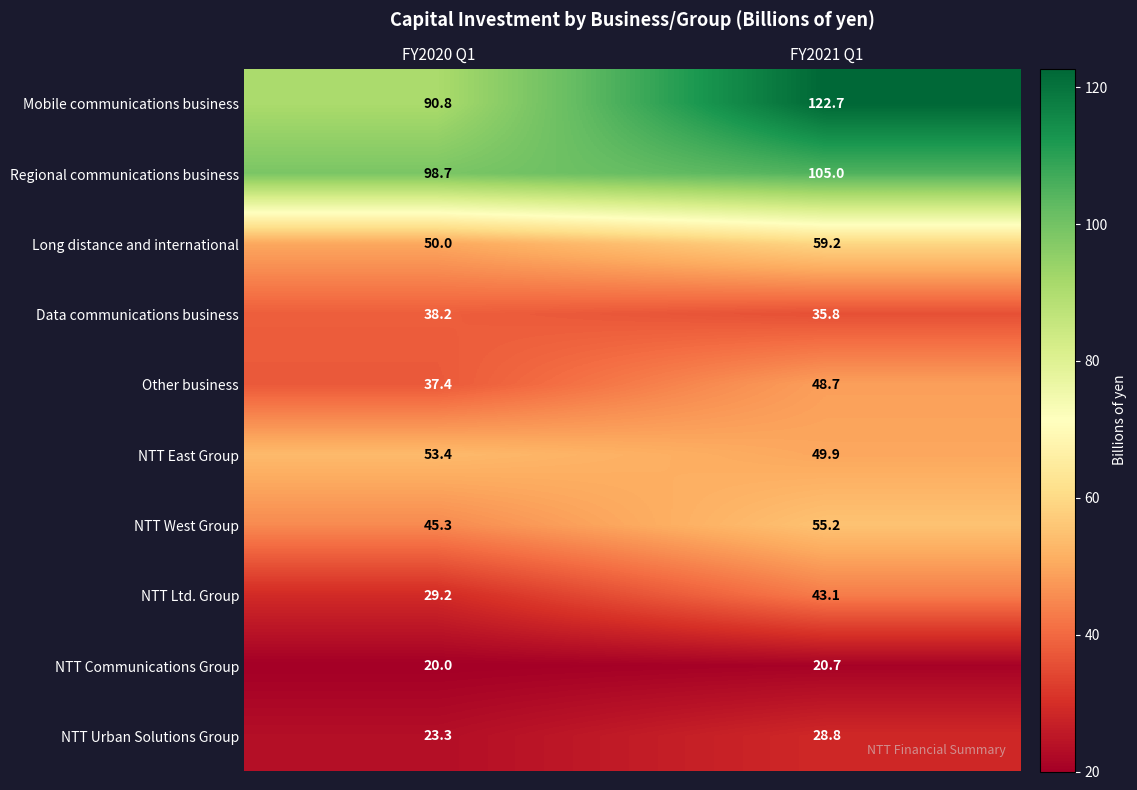

What value does the NTT East Group series have at FY2020 Q1?

53.4